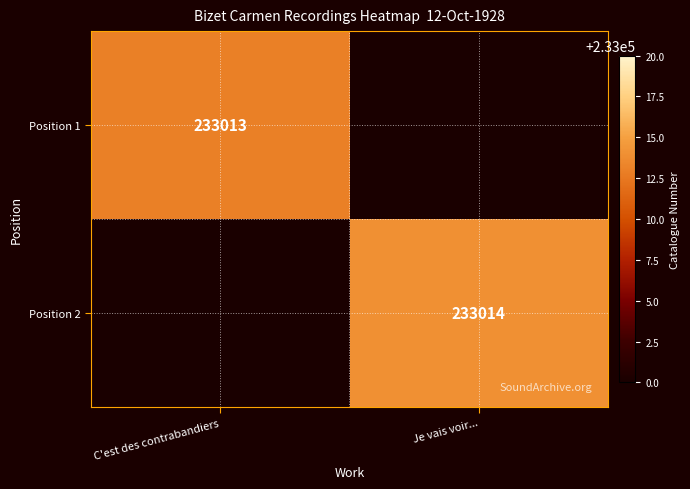

The Position 1 series shows 51057 at C'est des contrabandiers. True or false?

False